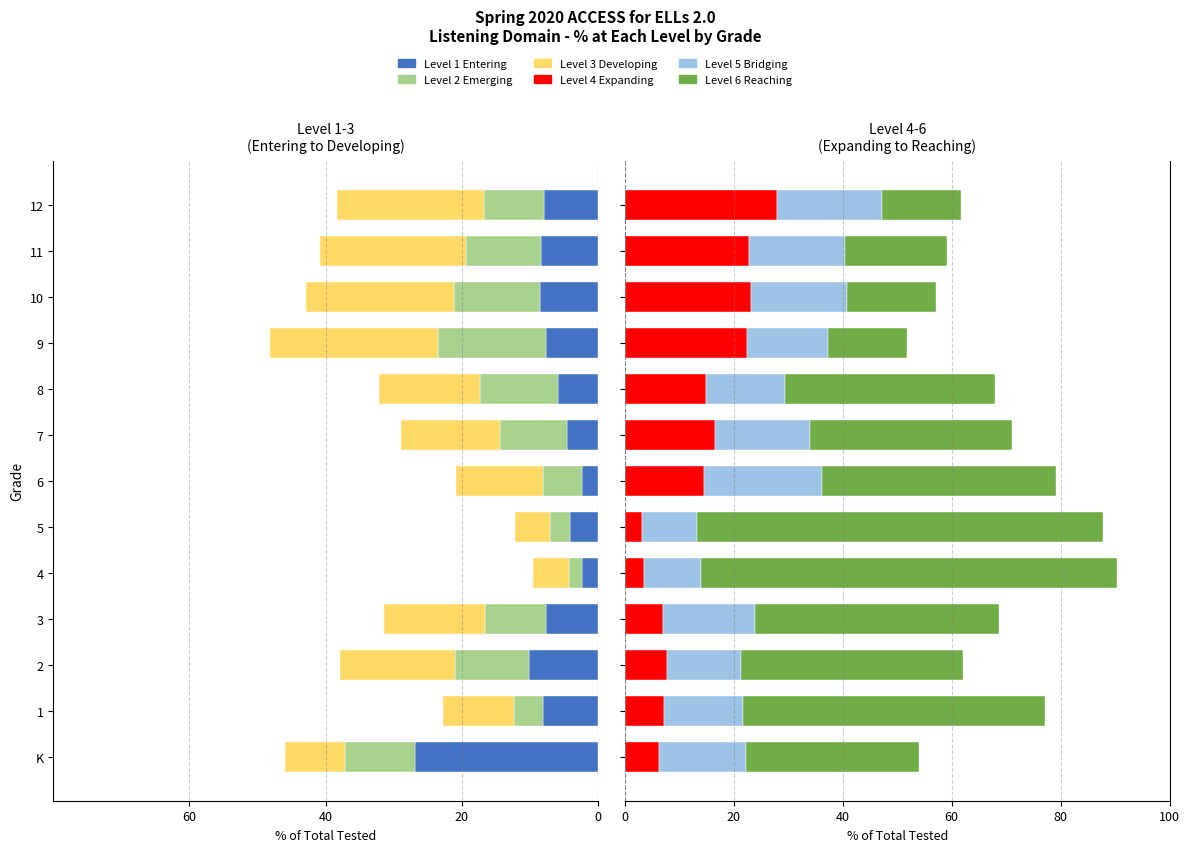

What position from the left is 4?

5